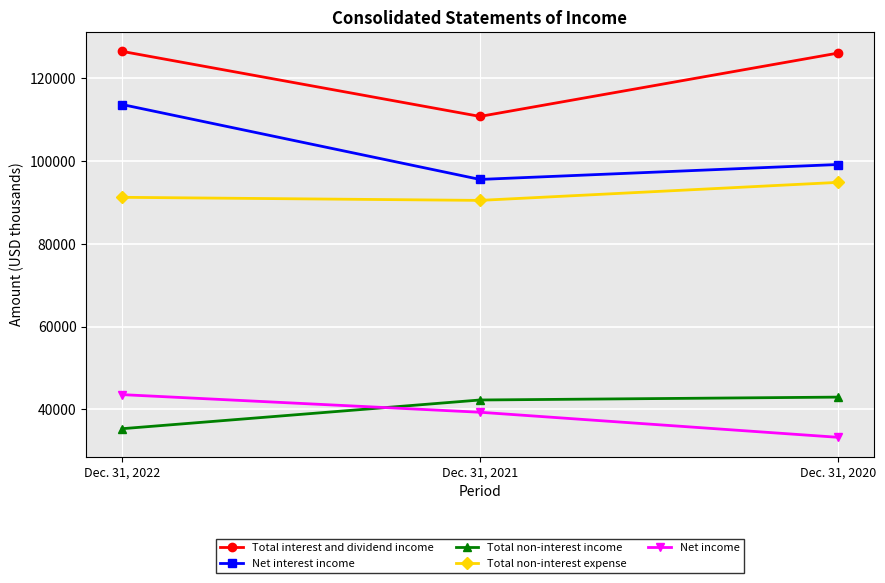

Which series has the widest spread of values?

Net interest income